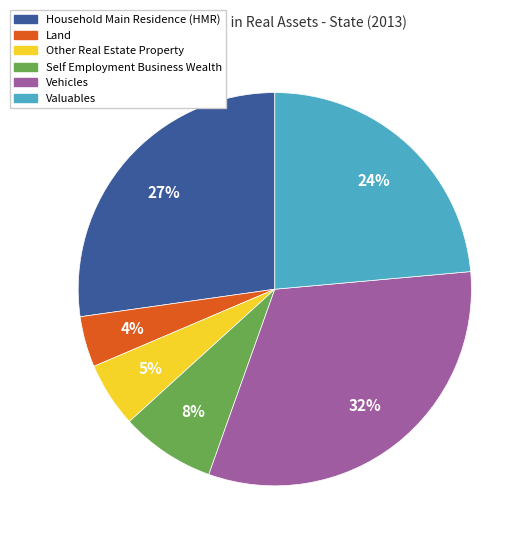

Is there a majority slice in this chart?

No